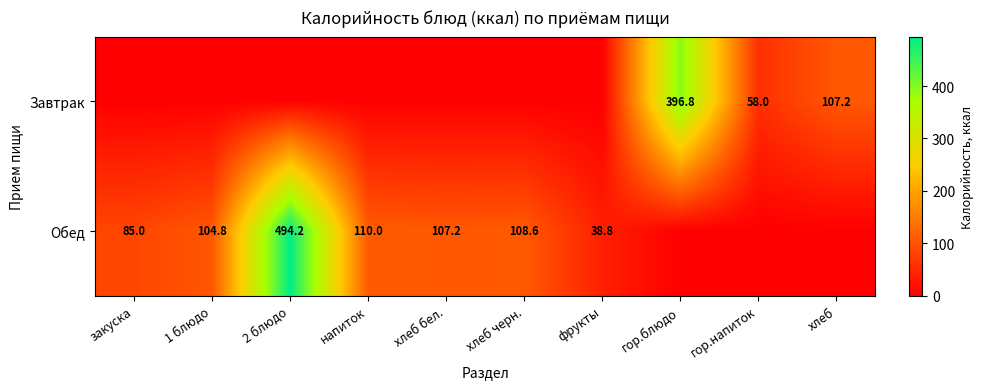

The Обед series shows 107.2 at хлеб бел.. True or false?

True